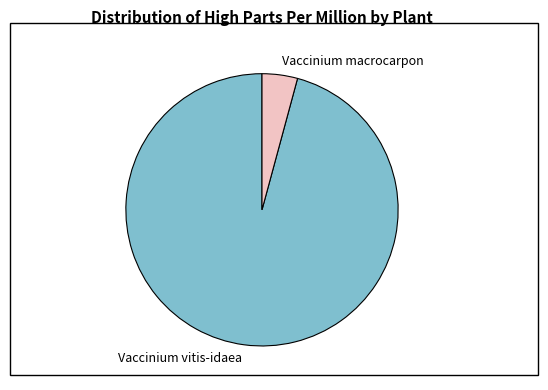

Which has a higher value, Vaccinium macrocarpon or Vaccinium vitis-idaea?

Vaccinium vitis-idaea